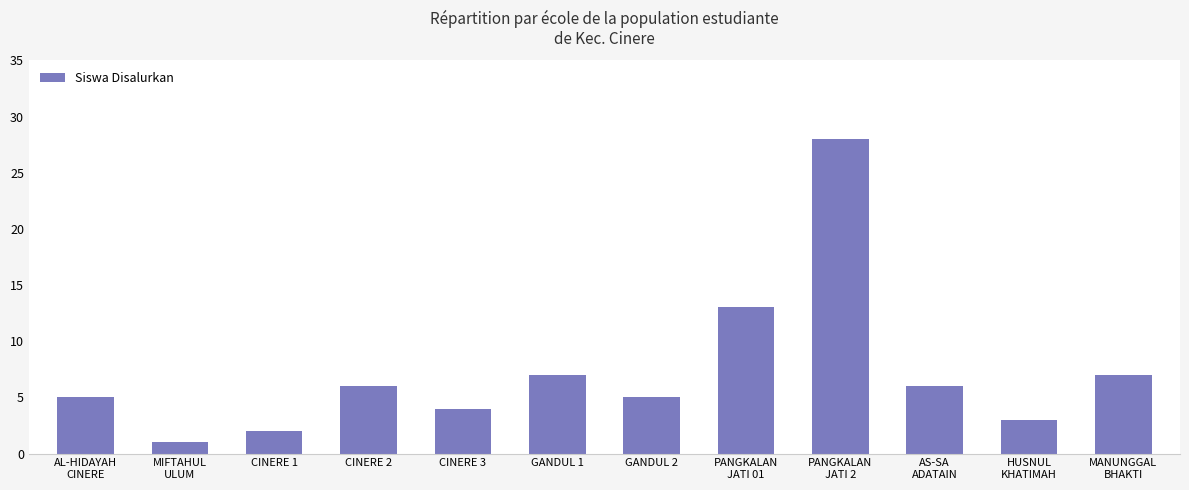

Count the number of data series in this chart.

1